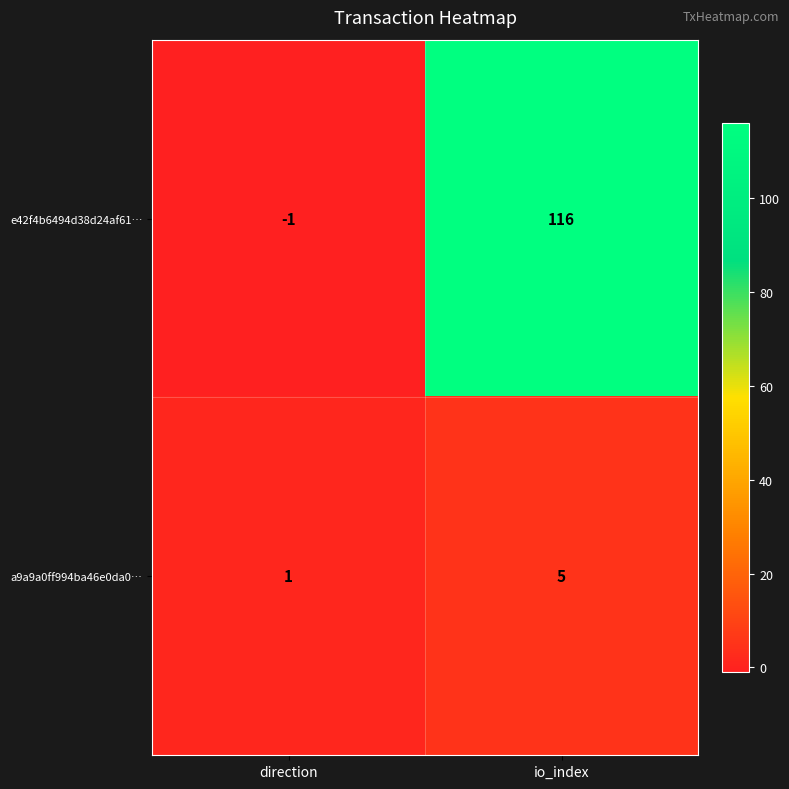

What is the total value across all series at io_index?

121